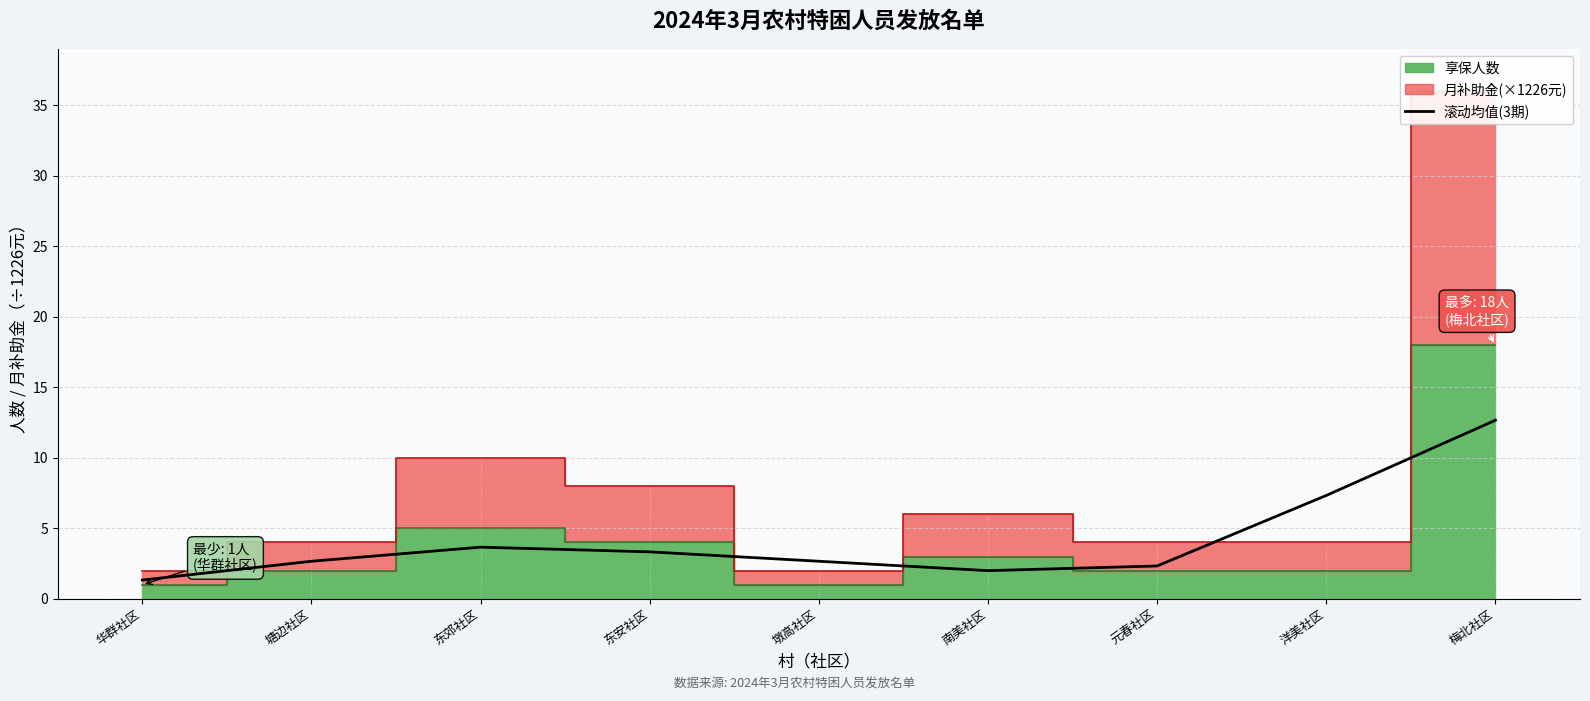

The 滚动均值(3期) series shows 2.3 at 元春社区. True or false?

True